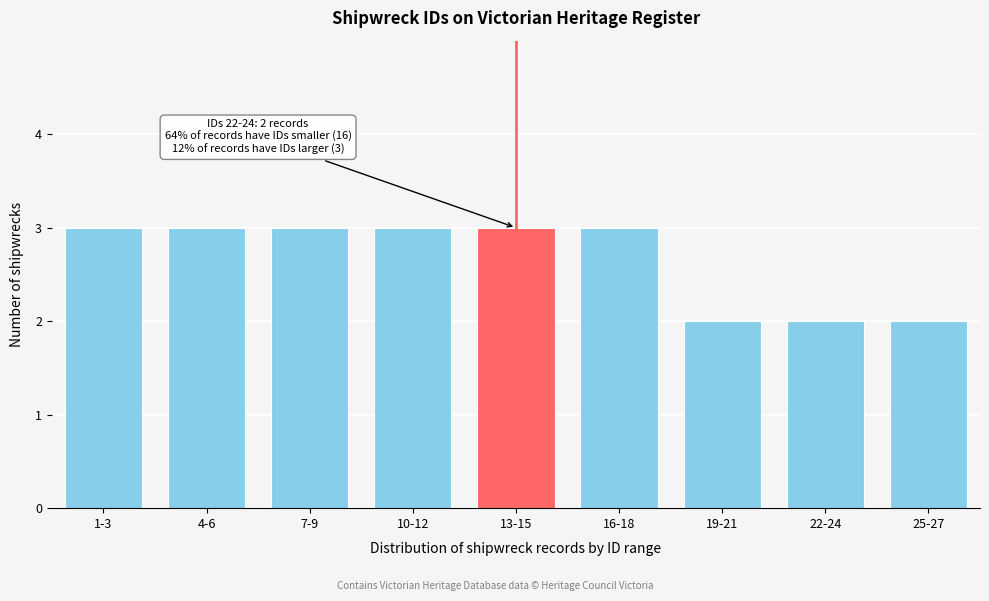

Reading right to left, what are all the values shown in this chart?

25-27=2	22-24=2	19-21=2	16-18=3	13-15=3	10-12=3	7-9=3	4-6=3	1-3=3